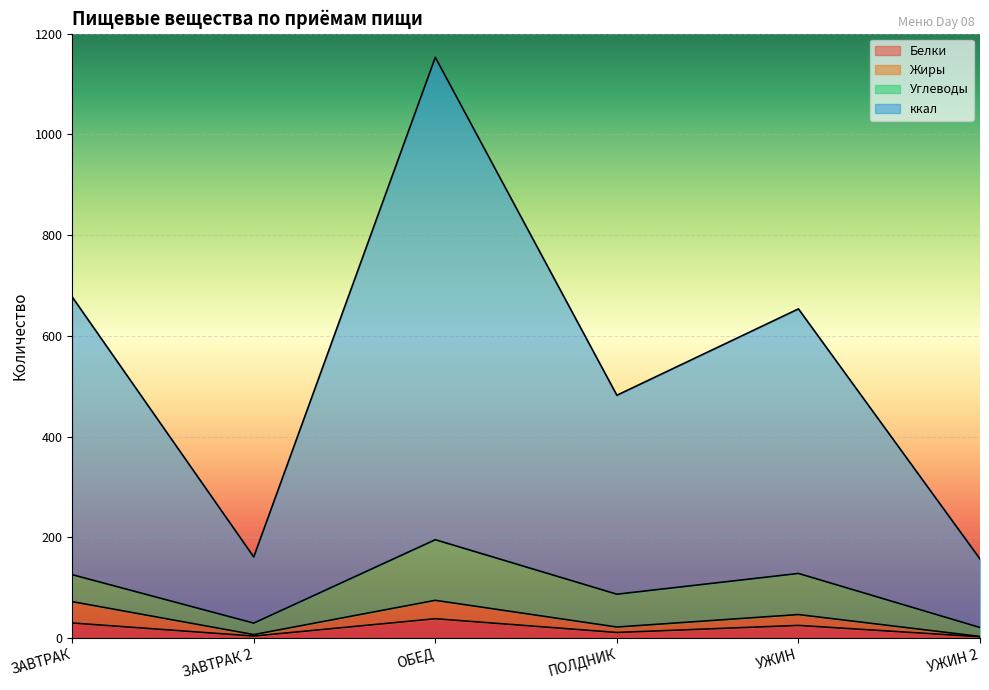

At which category is the sum across all series the highest?

ОБЕД